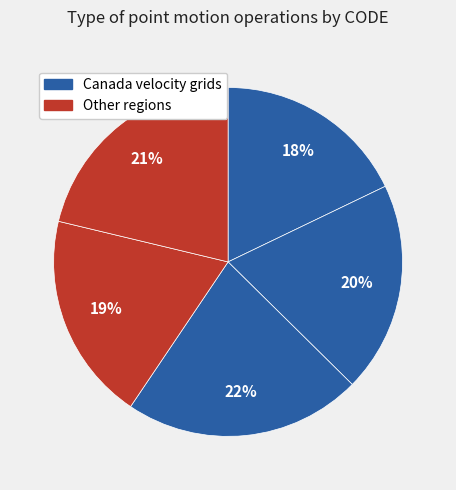

Count the number of slices in the pie.

5